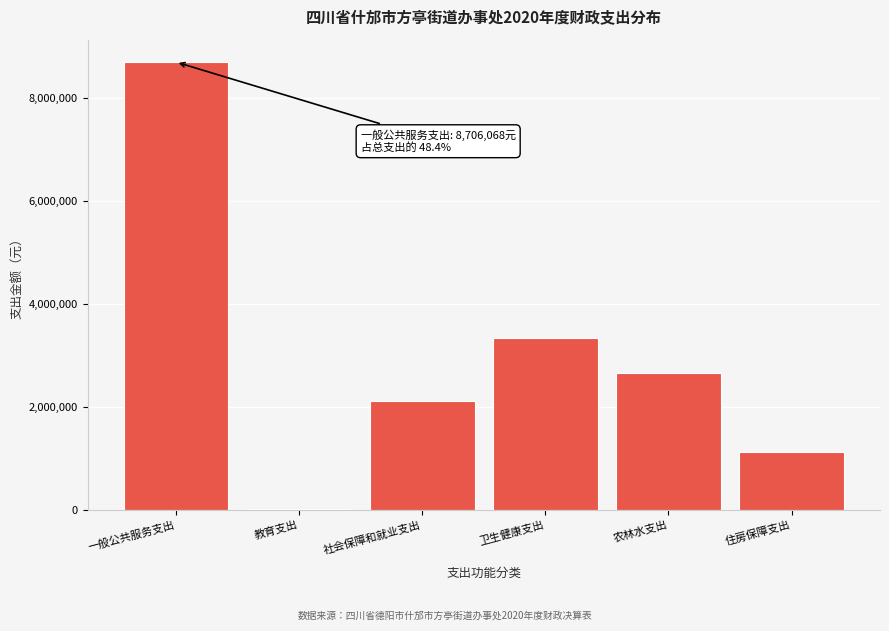

Reading right to left, transcribe all the data shown in this chart.

住房保障支出=1126095.6	农林水支出=2669856.1	卫生健康支出=3347975.3	社会保障和就业支出=2112079.0	教育支出=18700.0	一般公共服务支出=8706068.4